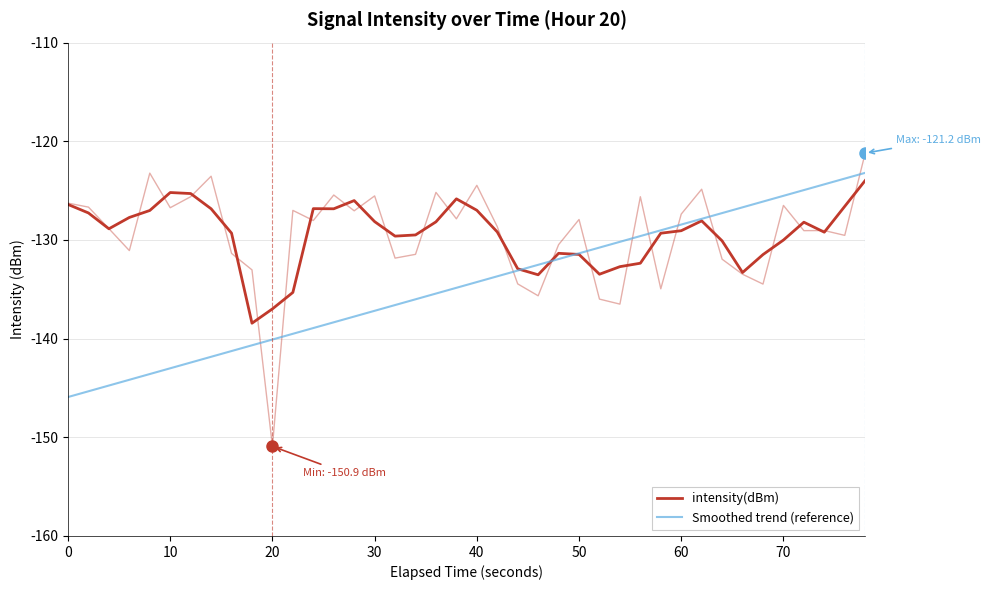

Count the number of data series in this chart.

2